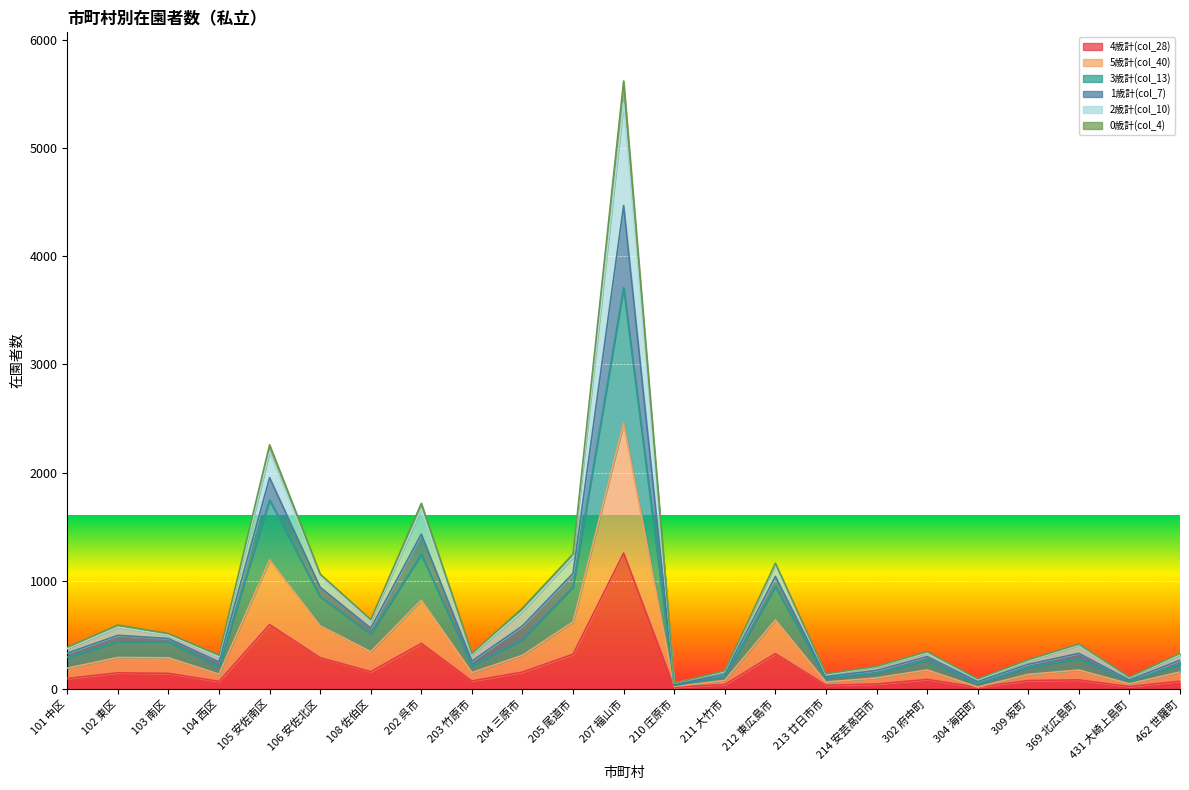

At which label does 4歳計(col_28) reach its peak?

207 福山市